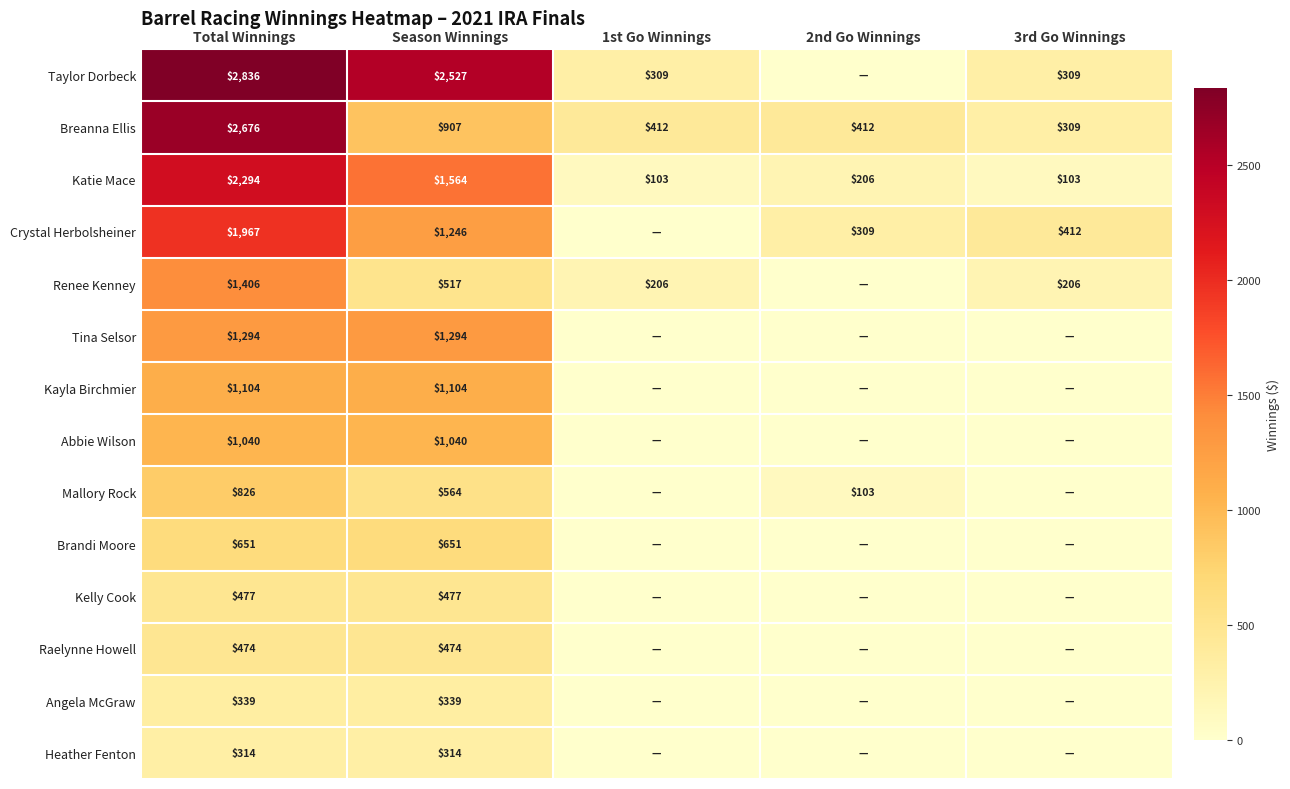

What is the spread (max minus min) of values at Season Winnings?

2213